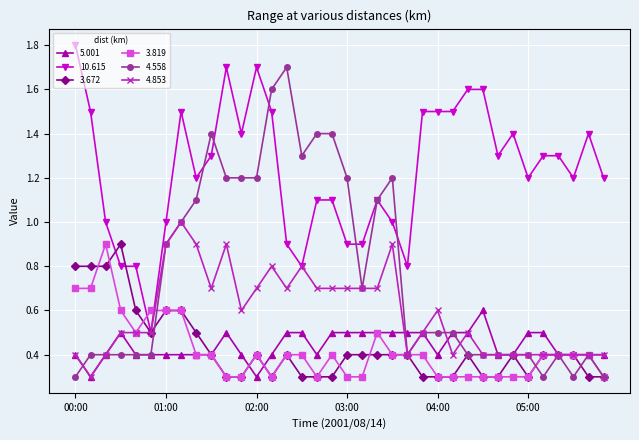

What is the highest value of the 3.819 series?

0.9